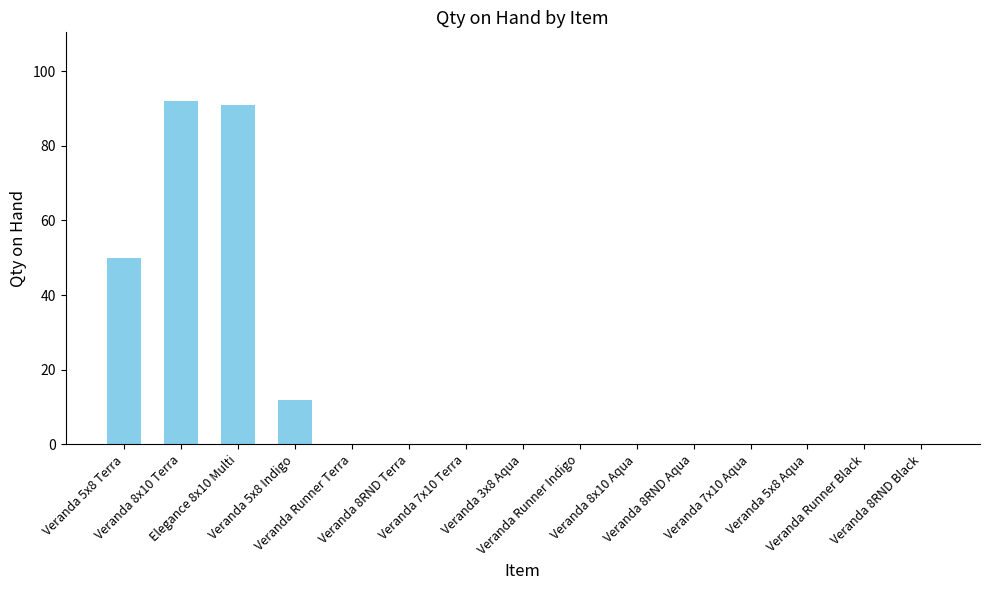

What is the maximum value shown in the chart?

92